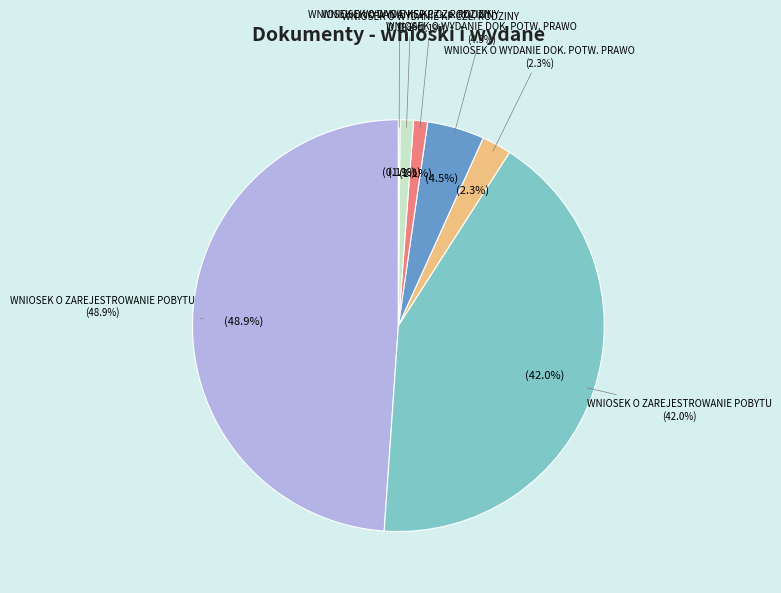

To the nearest percent, what is the difference between the WNIOSEK O ZAREJESTROWANIE POBYTU (wydane) and WNIOSEK O WYDANIE DOK. POTW. PRAWO (wnioski) slice percentages?

40%